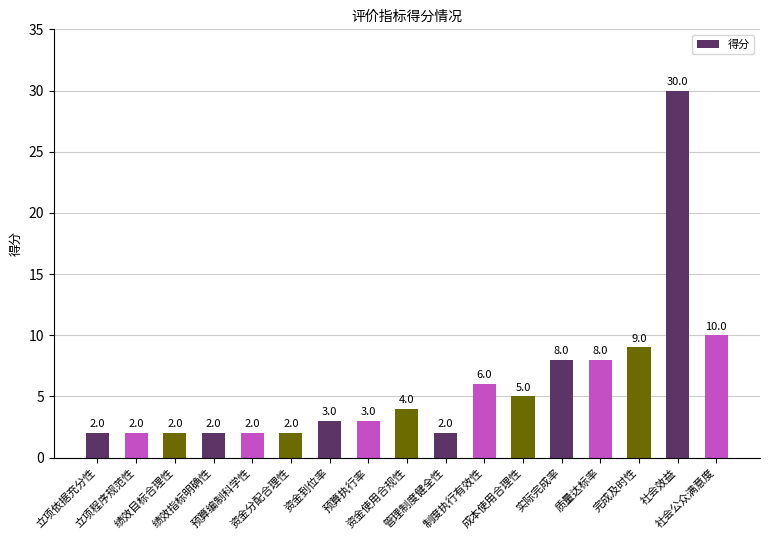

Does the chart contain any negative values?

No